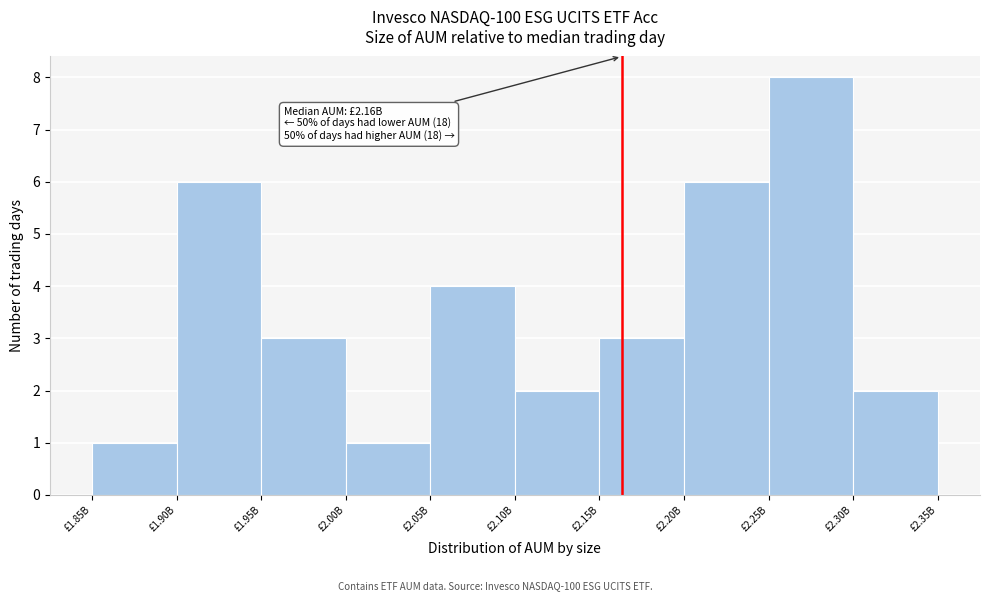

Reading left to right, what are all the values shown in this chart?

1	6	3	1	4	2	3	6	8	2